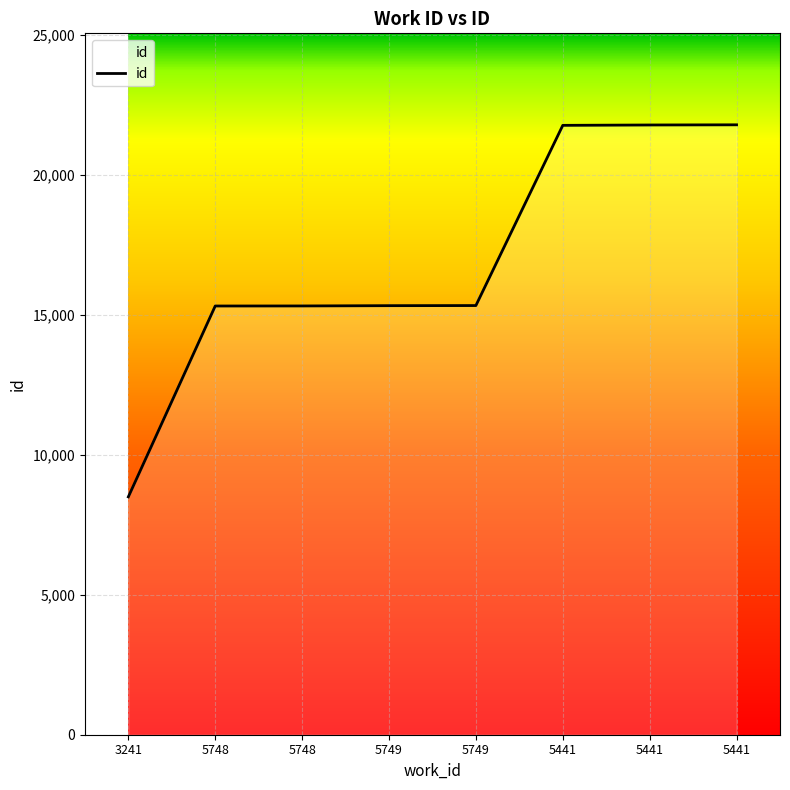

Does the chart have visible grid lines?

Yes